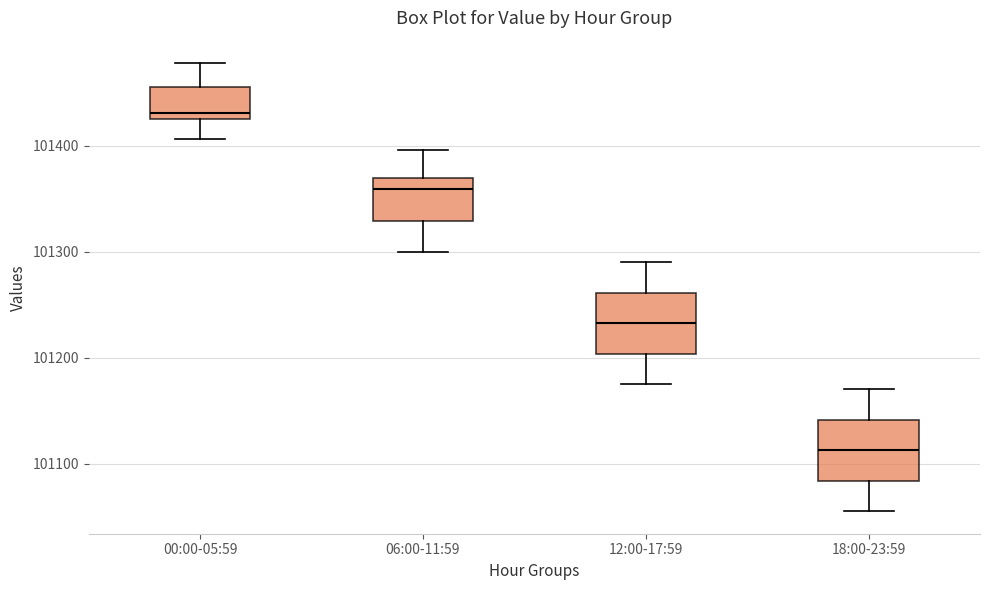

Which box's median line is the lowest?

18:00-23:59